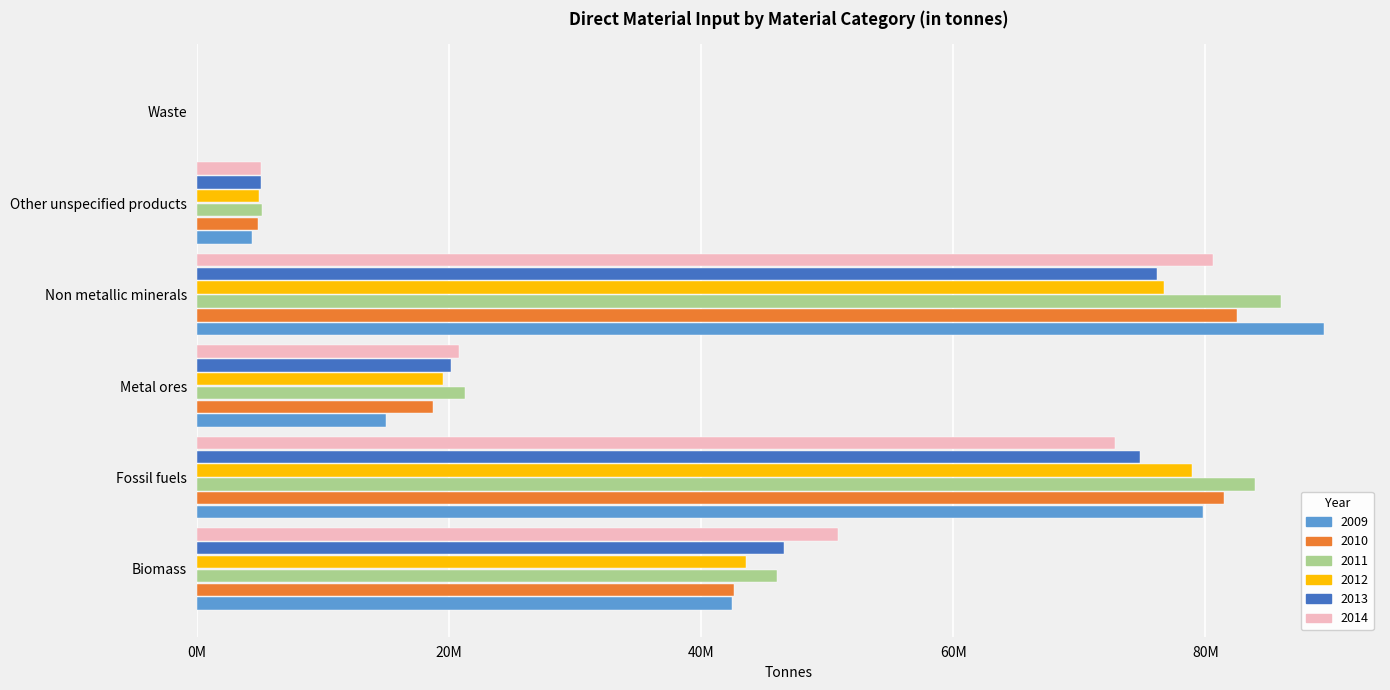

What are all the series names shown in the legend?

2009, 2010, 2011, 2012, 2013, 2014